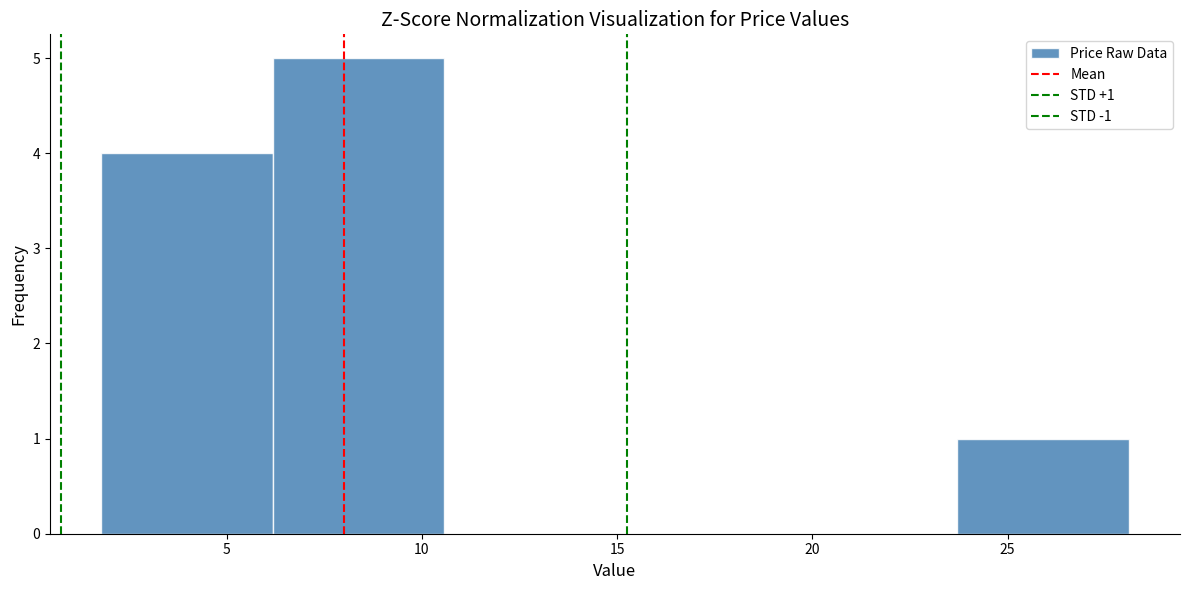

Which range on the x-axis has the tallest bar?

6.0 to 10.5